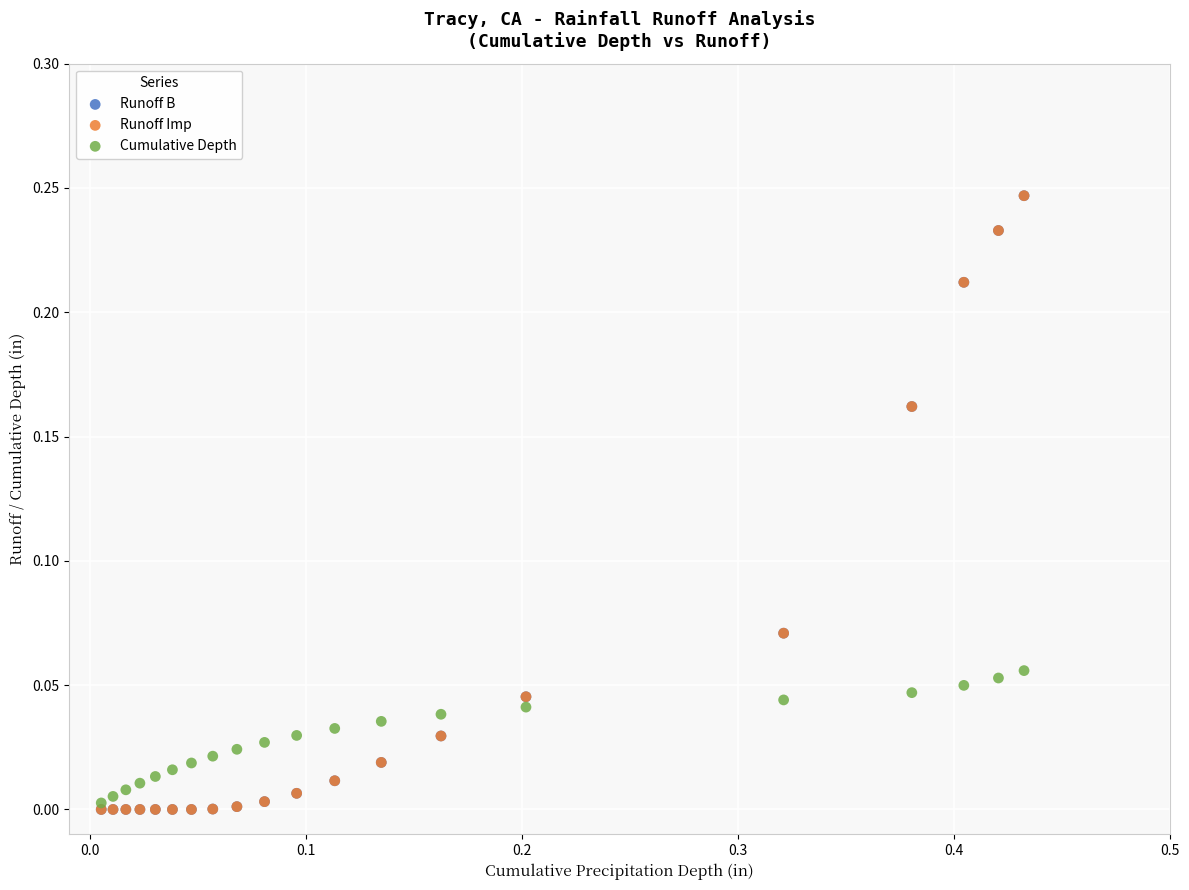

What are all the series names shown in the legend?

Runoff B, Runoff Imp, Cumulative Depth